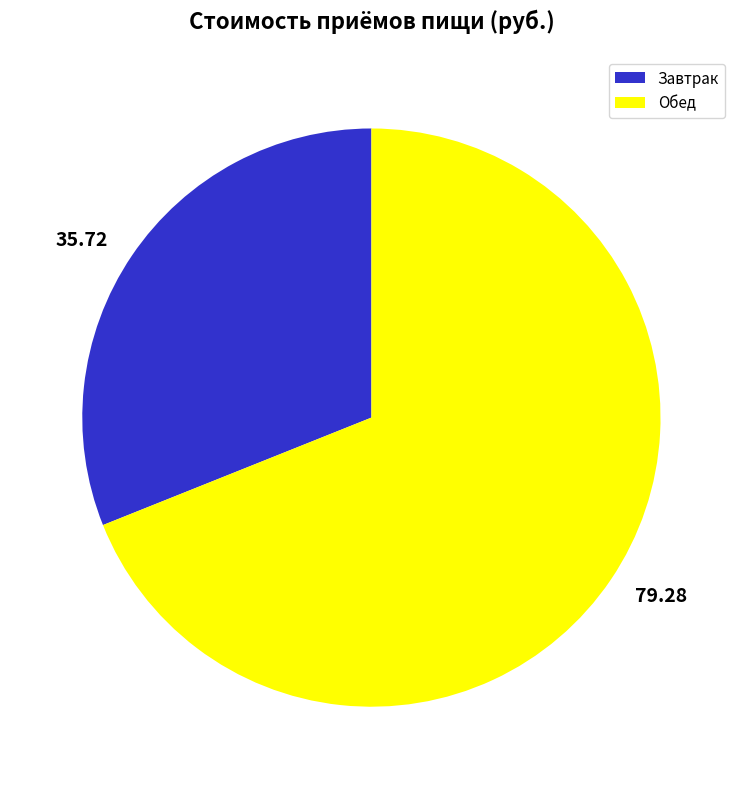

How many segments does this pie chart have?

2